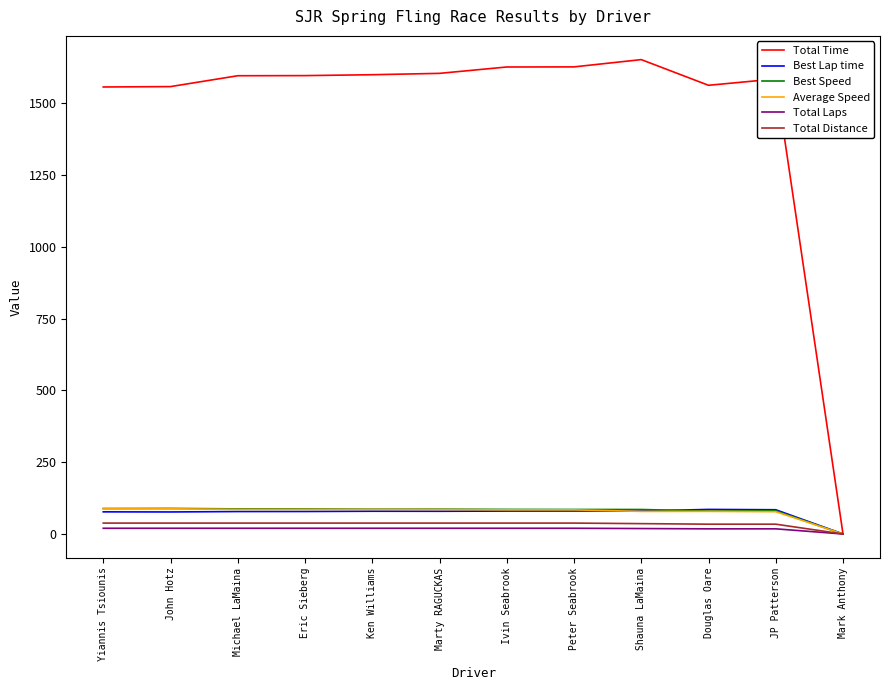

How many lines are shown in the chart?

6